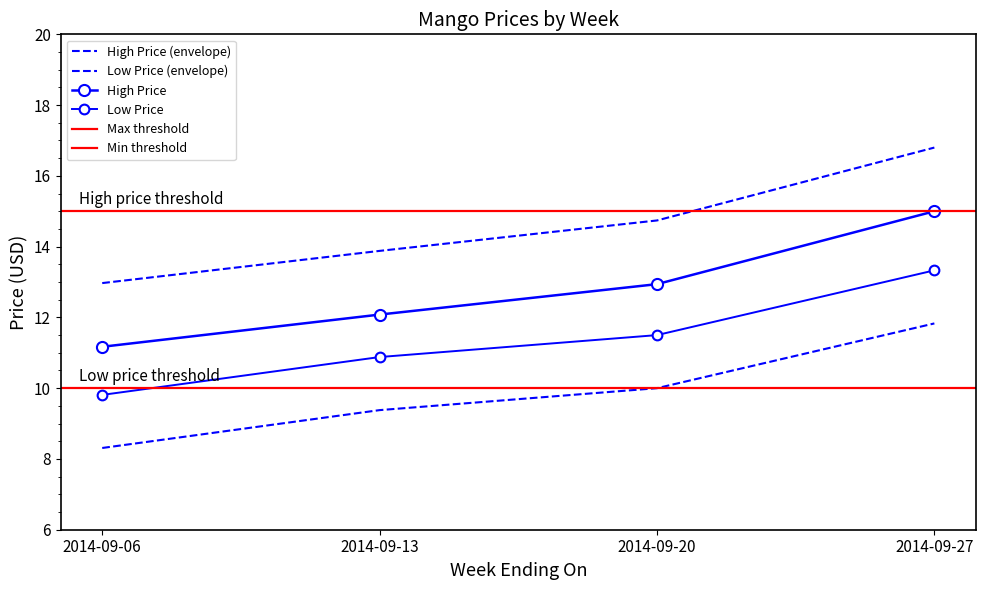

True or false: Low Price and High Price intersect in this chart.

False